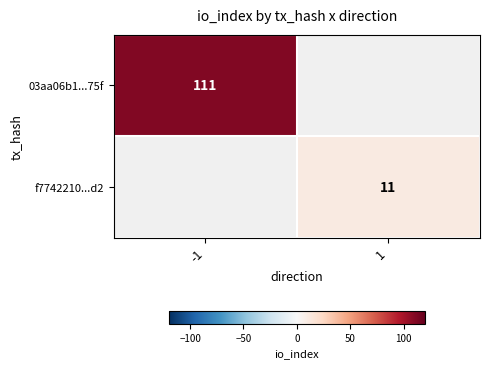

The f7742210...d2 series shows 11 at 1. True or false?

True